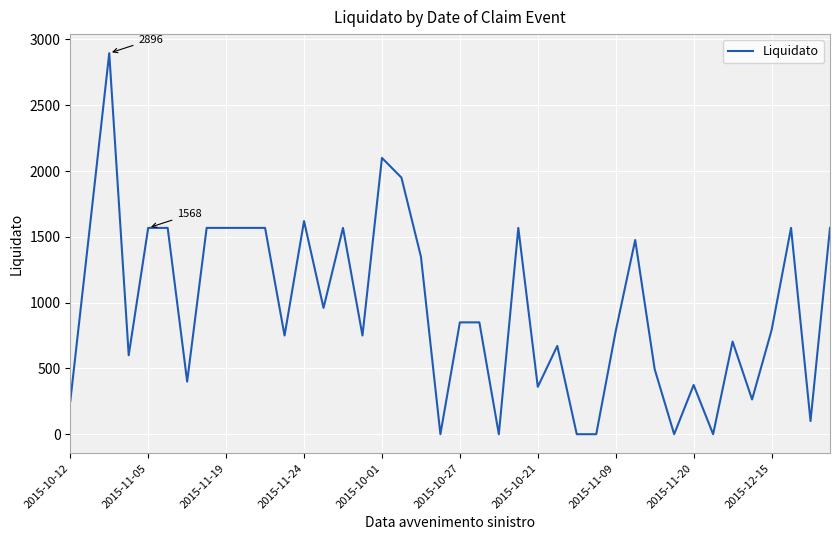

Is it true that the value at 2015-11-19 is 2173.3?

False